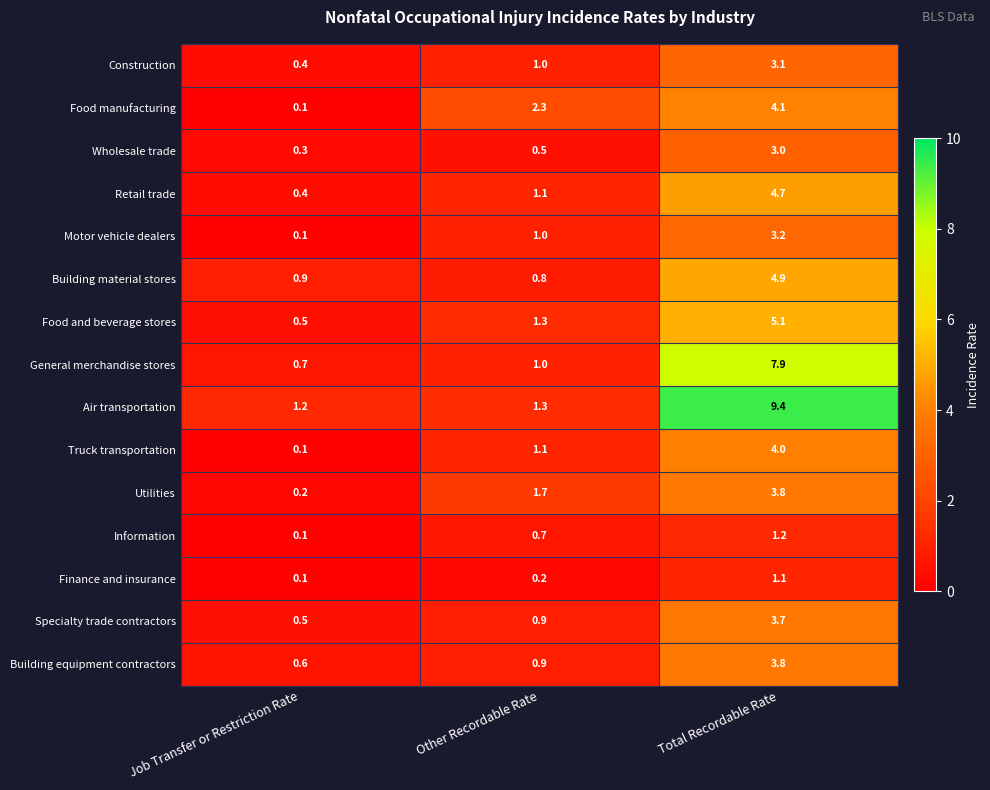

What is the average value of the Information series?

0.7